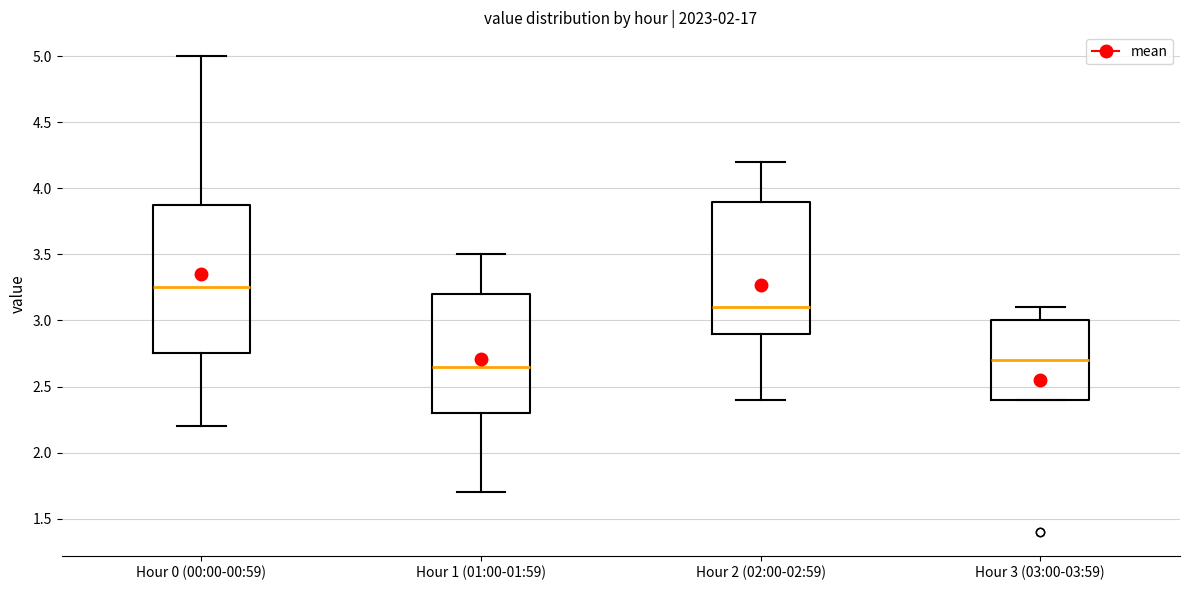

Reading left to right, read every box against the y-axis: the position of its median line, the range the box covers, and the ends of its whiskers. The values are not printed on the chart, so give them approximately, as read against the axis.

Hour 0 (00:00-00:59): median 3.25, box 2.75 to 3.90, whiskers 2.20 to 5.00
Hour 1 (01:00-01:59): median 2.65, box 2.30 to 3.20, whiskers 1.70 to 3.50
Hour 2 (02:00-02:59): median 3.10, box 2.90 to 3.90, whiskers 2.40 to 4.20
Hour 3 (03:00-03:59): median 2.70, box 2.40 to 3.00, whiskers 2.40 to 3.10